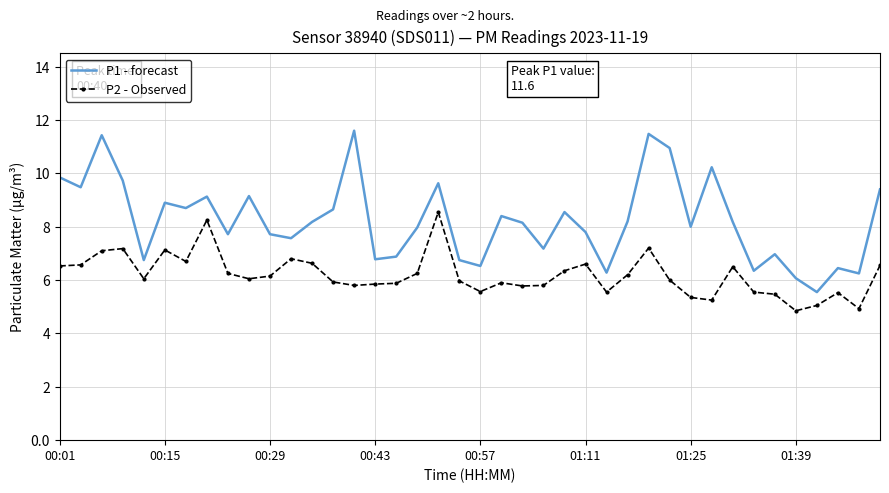

What is the difference between the maximum and second lowest values in the P2 - Observed series?

3.6